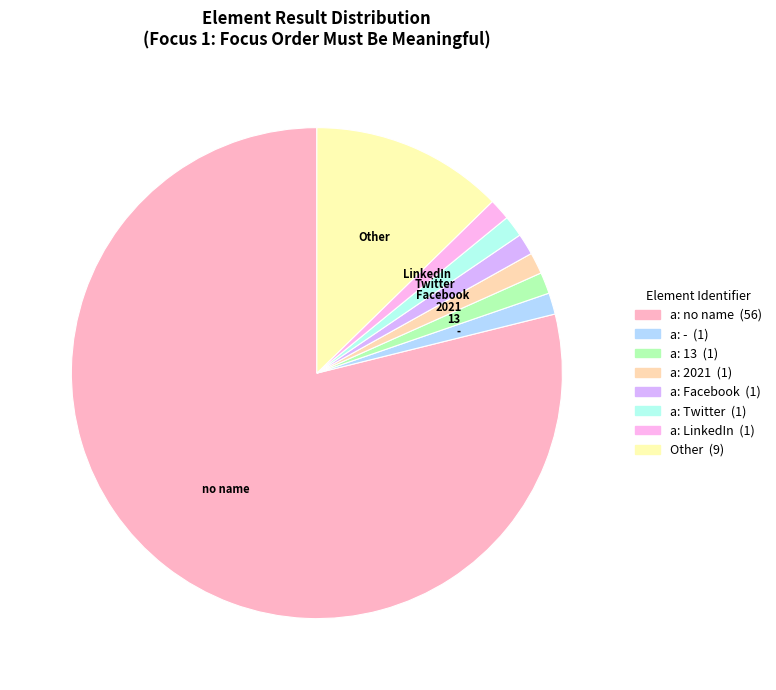

Count the number of slices in the pie.

8